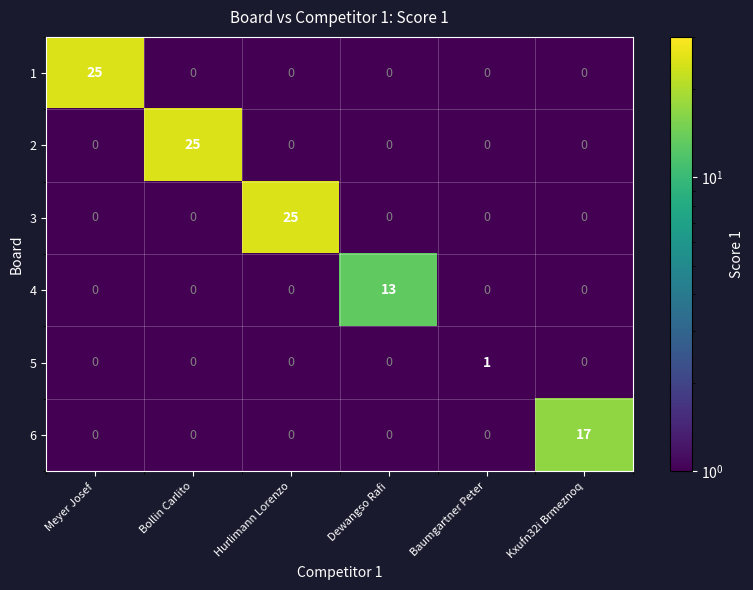

What is the difference between the maximum and minimum values in the 3 series?

25